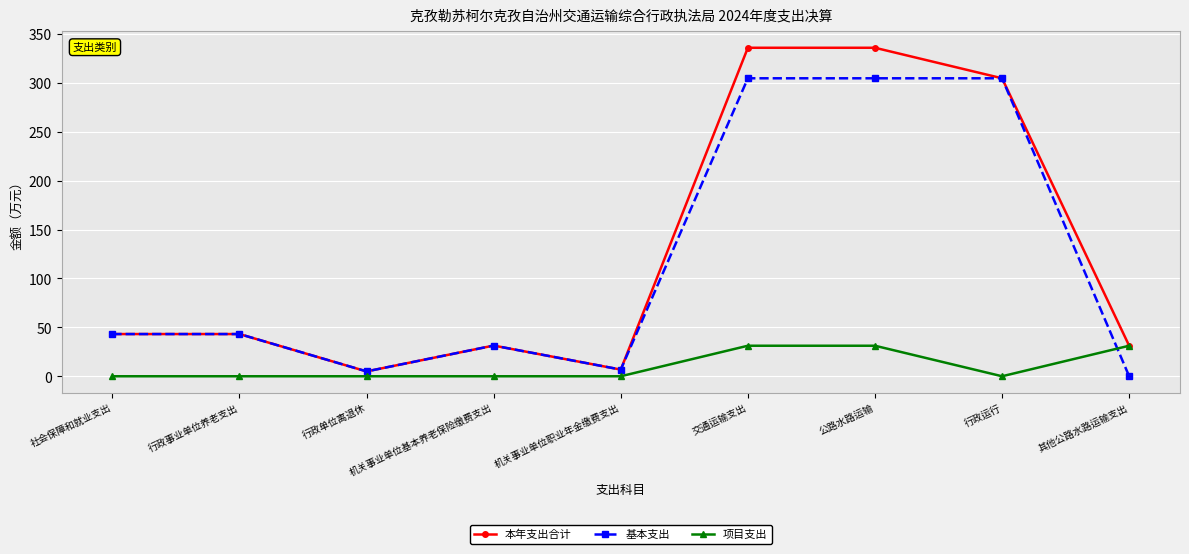

What is the label of the 8th point from the left?

行政运行